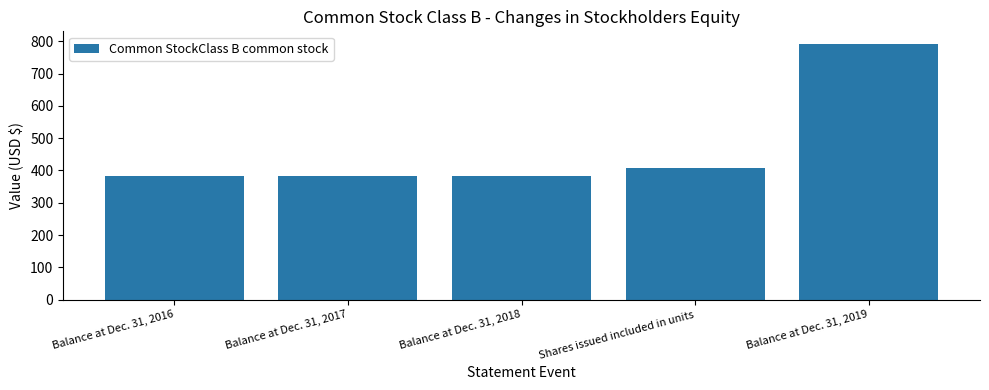

Reading right to left, list all the values displayed in this chart.

Balance at Dec. 31, 2019=791	Shares issued included in units=409	Balance at Dec. 31, 2018=382	Balance at Dec. 31, 2017=382	Balance at Dec. 31, 2016=382